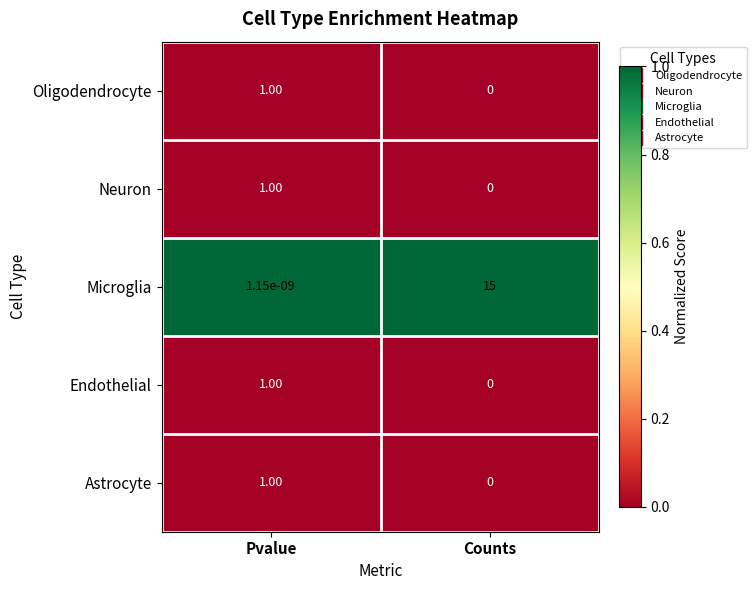

What is the sum of the Neuron values at Pvalue and Counts?

1.0